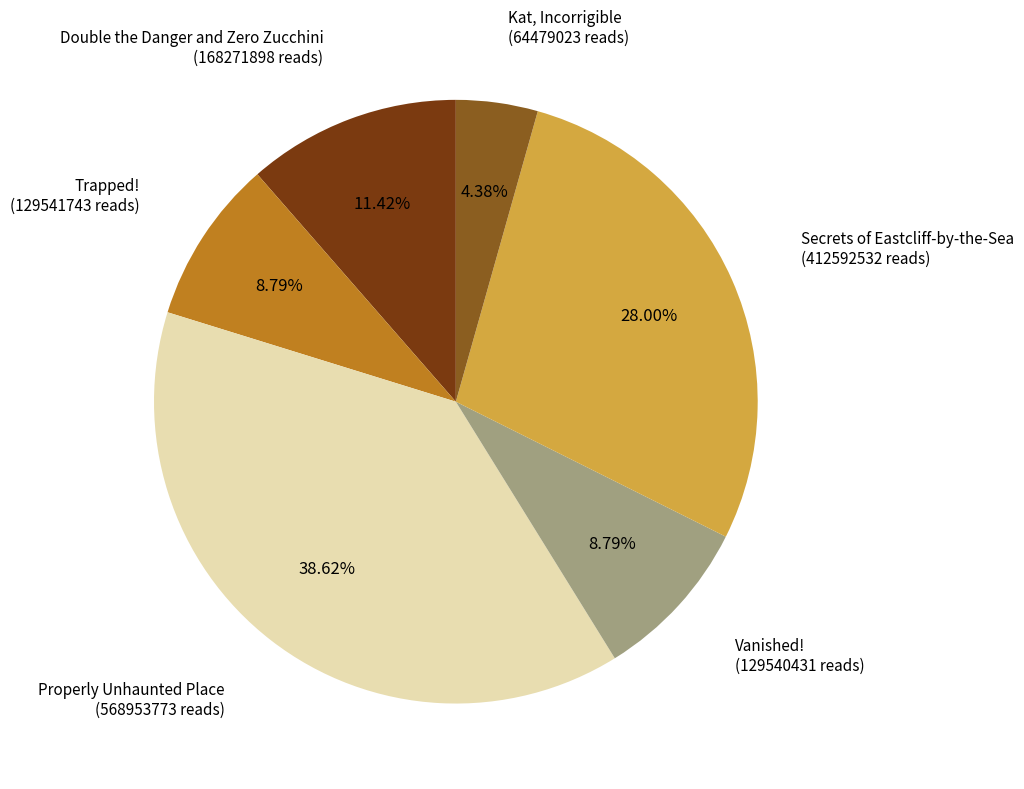

To the nearest percent, what percentage of the pie is Kat, Incorrigible?

4%